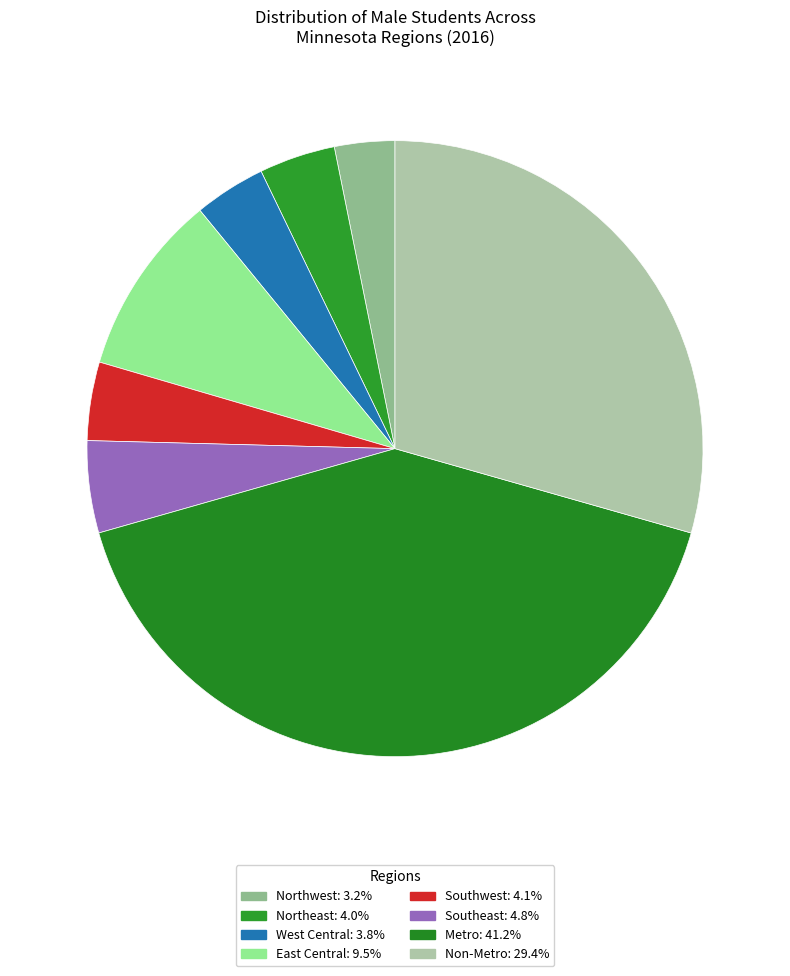

To the nearest percent, what portion does East Central represent?

10%